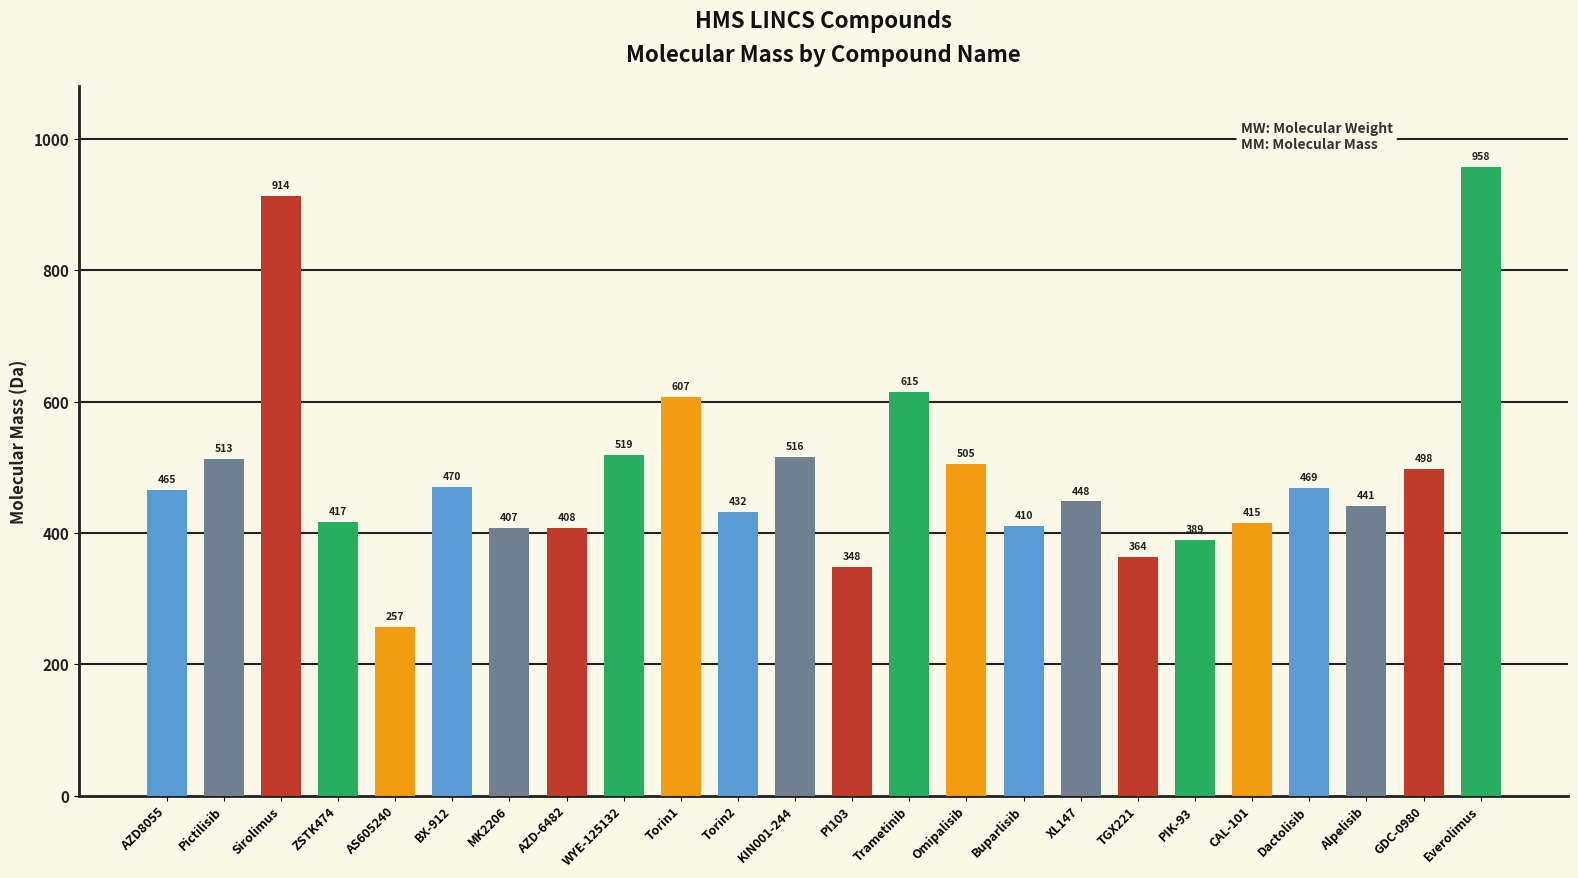

Which label corresponds to the smallest value in the chart?

AS605240